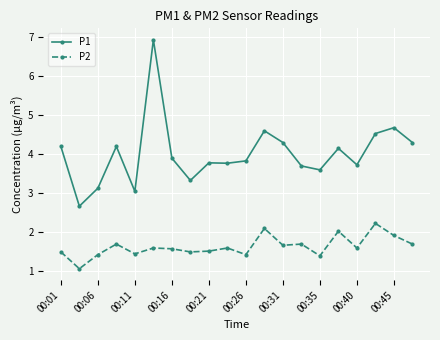

Does the chart have visible grid lines?

Yes